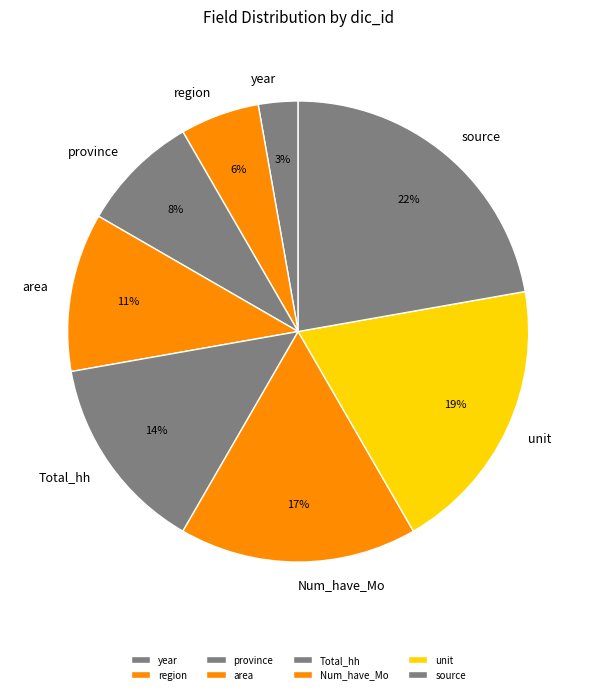

What is the largest slice in the pie chart?

source